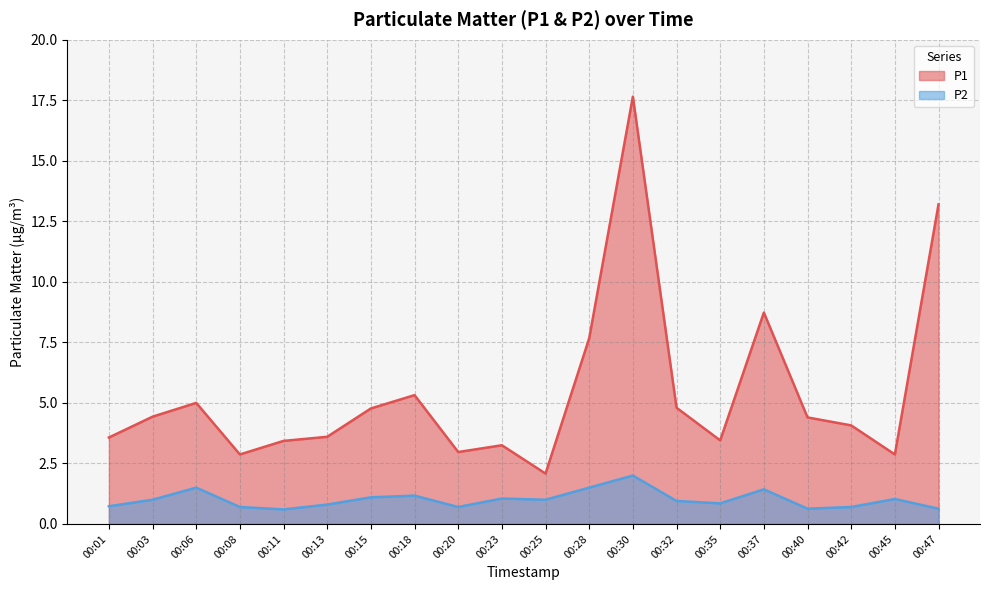

Reading left to right, list all the values displayed in this chart.

P1: 00:01=3.6	00:03=4.4	00:06=5.0	00:08=2.9	00:11=3.4	00:13=3.6	00:15=4.8	00:18=5.3	00:20=3.0	00:23=3.2	00:25=2.1	00:28=7.7	00:30=17.6	00:32=4.8	00:35=3.5	00:37=8.7	00:40=4.4	00:42=4.1	00:45=2.9	00:47=13.2
P2: 00:01=0.7	00:03=1.0	00:06=1.5	00:08=0.7	00:11=0.6	00:13=0.8	00:15=1.1	00:18=1.2	00:20=0.7	00:23=1.1	00:25=1.0	00:28=1.5	00:30=2.0	00:32=0.9	00:35=0.8	00:37=1.4	00:40=0.6	00:42=0.7	00:45=1.0	00:47=0.6